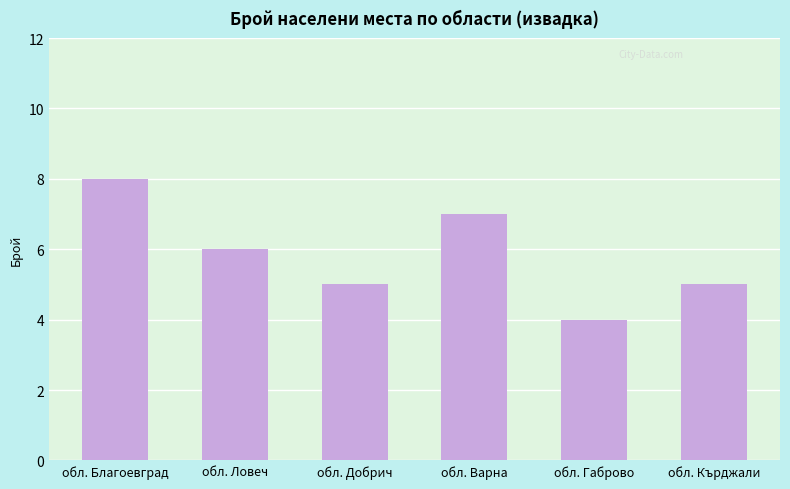

Where does the data first go above 6?

обл. Благоевград